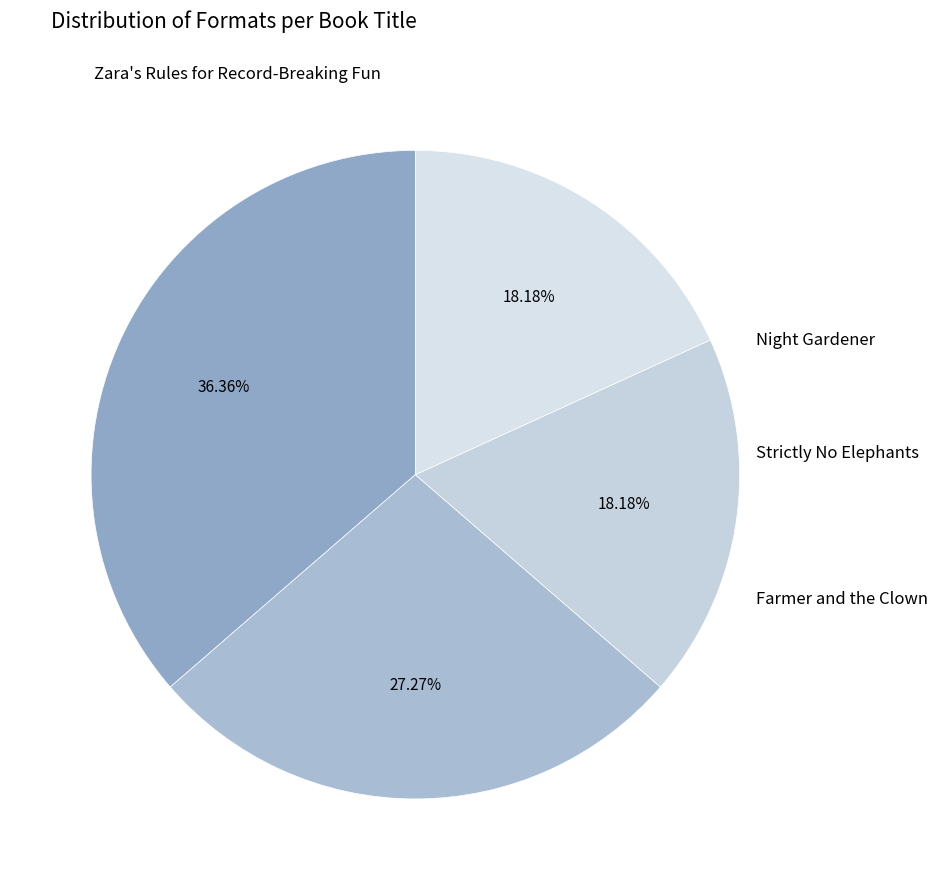

Count the number of slices in the pie.

4